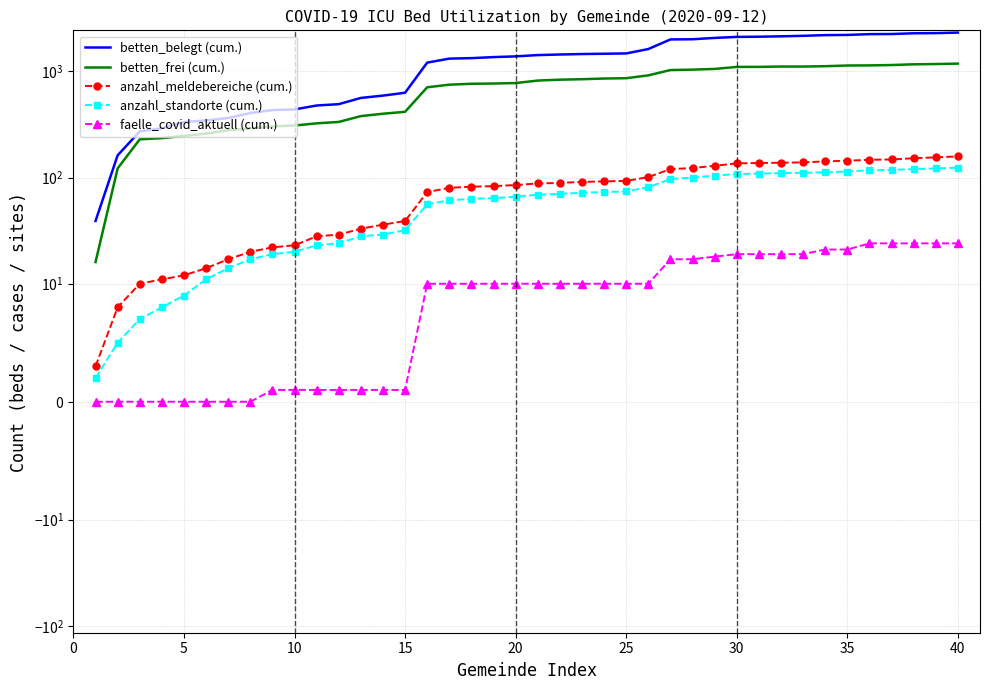

Reading left to right, extract all data points from this chart.

betten_belegt (cum.): 39	162	272	291	333	345	364	405	432	438	477	491	562	591	629	1209	1318	1332	1362	1384	1423	1441	1456	1465	1475	1623	1998	2006	2065	2110	2120	2138	2161	2194	2203	2241	2247	2283	2291	2318
betten_frei (cum.): 16	122	229	235	247	259	279	290	303	309	324	334	379	399	416	708	749	764	768	776	819	835	843	856	862	917	1029	1038	1054	1101	1102	1110	1110	1118	1135	1138	1147	1165	1172	1183
anzahl_meldebereiche (cum.): 3	8	10	11	12	14	17	20	22	23	28	29	33	36	39	73	80	82	83	85	88	89	91	92	93	101	120	123	129	136	137	138	139	142	144	147	148	152	155	158
anzahl_standorte (cum.): 2	5	7	8	9	11	14	17	19	20	23	24	28	29	32	56	61	63	64	66	69	70	72	73	74	81	97	100	104	108	109	110	111	112	114	117	118	120	122	124
faelle_covid_aktuell (cum.): 0	0	0	0	0	0	0	0	1	1	1	1	1	1	1	10	10	10	10	10	10	10	10	10	10	10	17	17	18	19	19	19	19	21	21	24	24	24	24	24